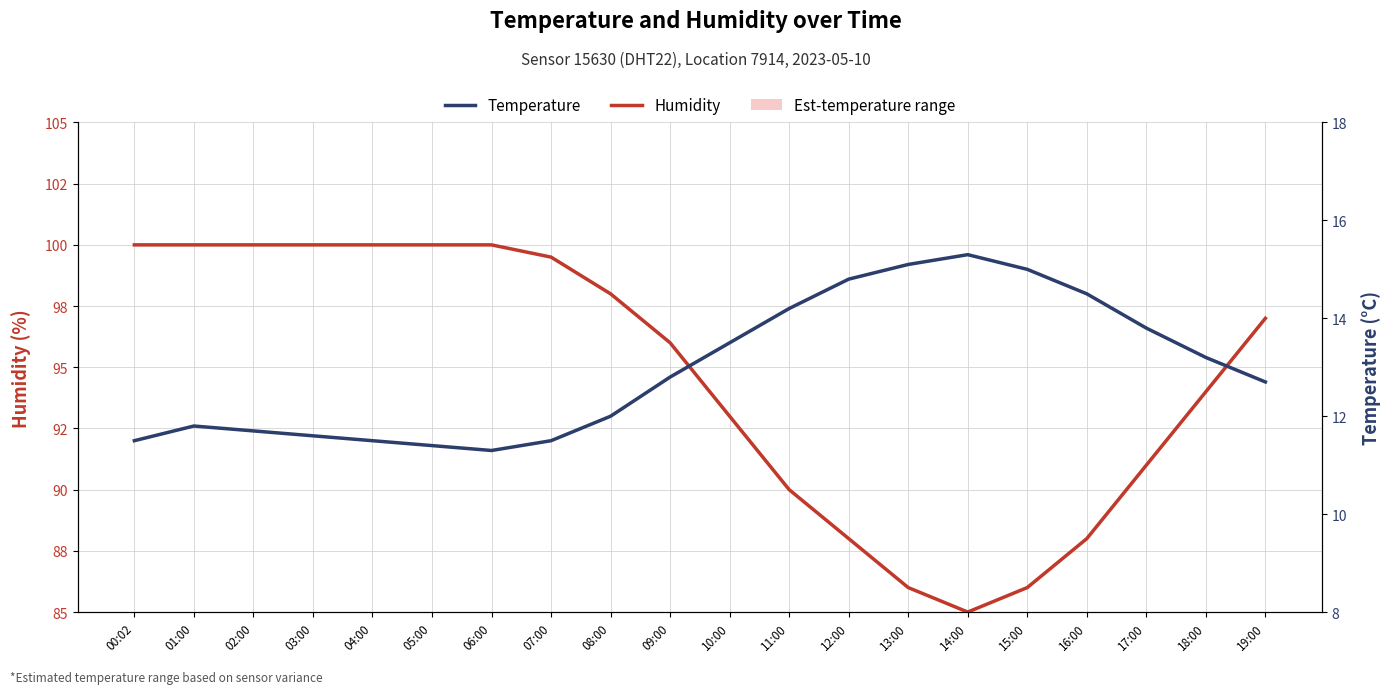

What is the total value across all series at 09:00?

108.8